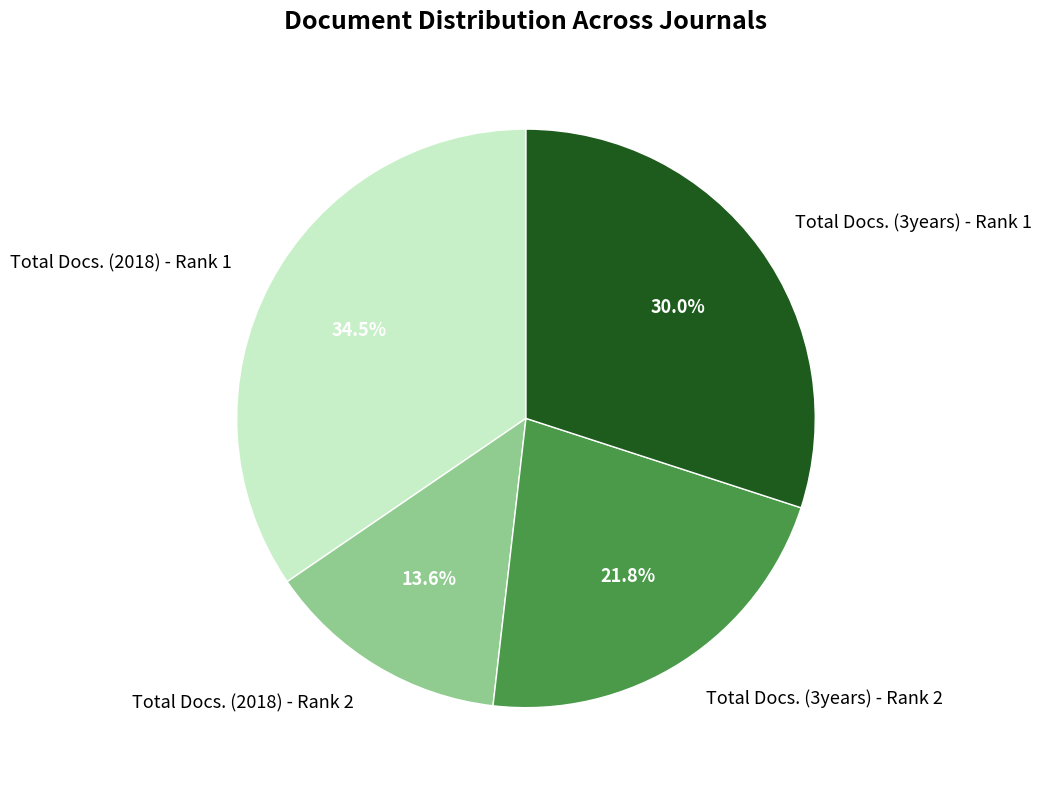

Which has a higher value, Total Docs. (3years) - Rank 2 or Total Docs. (3years) - Rank 1?

Total Docs. (3years) - Rank 1